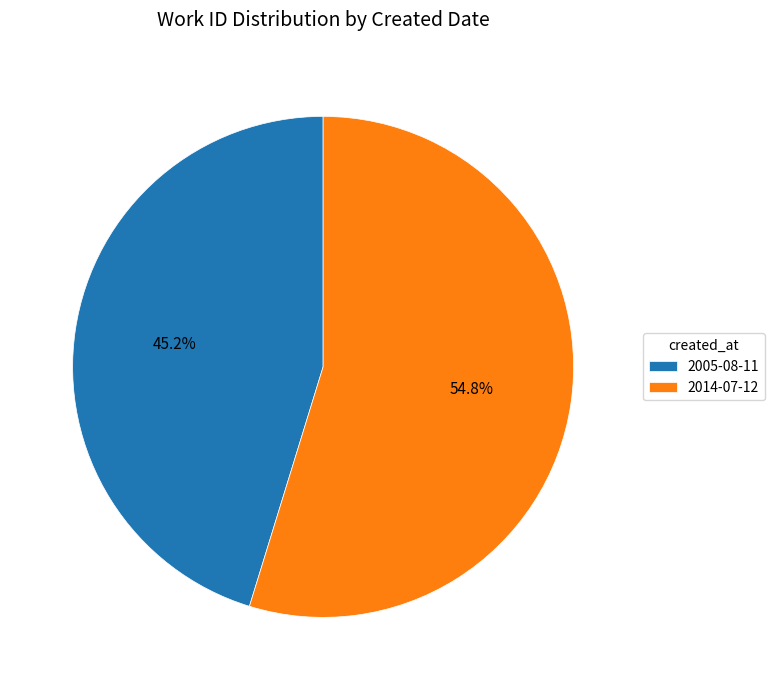

The 2014-07-12 slice represents 55% of the pie. True or false?

True